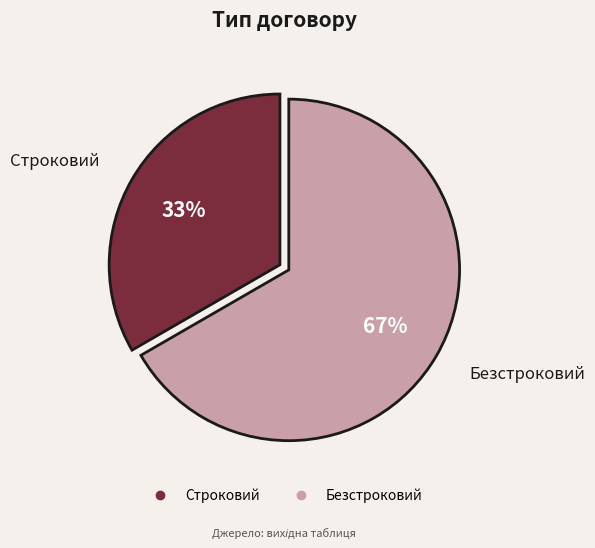

Do Безстроковий and Строковий together represent more than half of the pie?

Yes